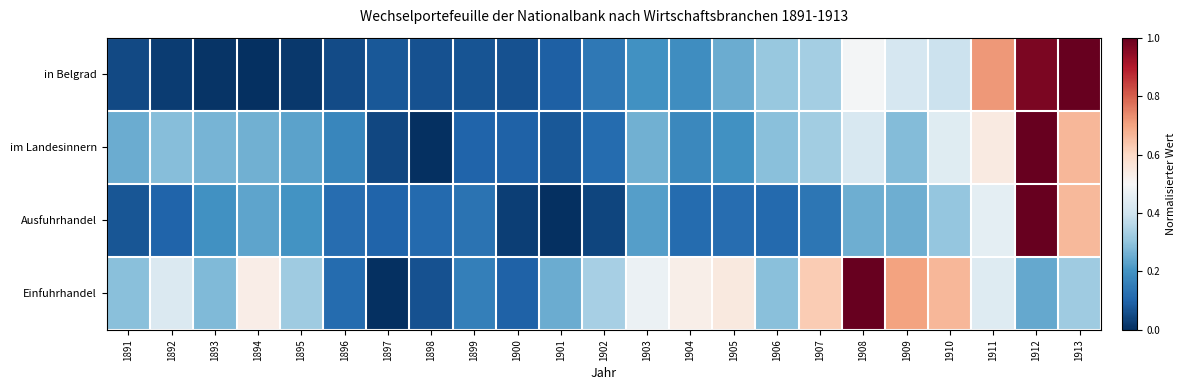

Which series has the largest range (max minus min)?

in Belgrad